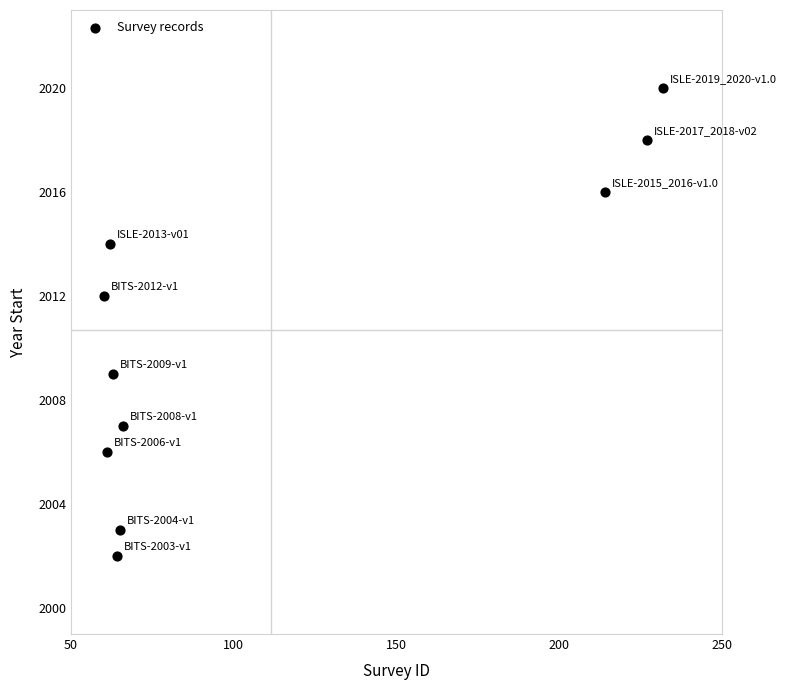

What is the average X value?

111